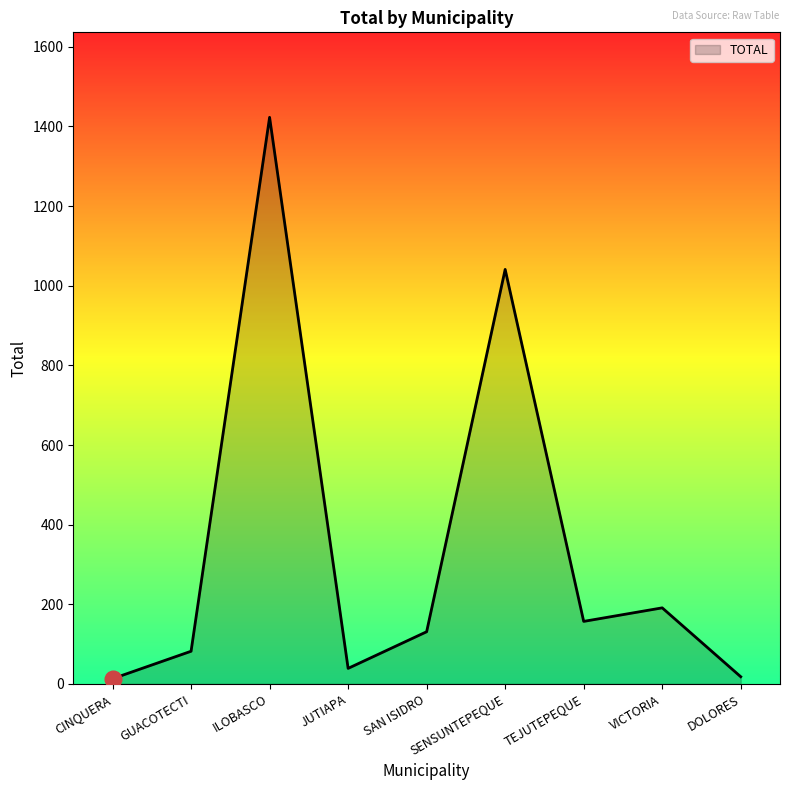

At which label is the value closest to 718?

SENSUNTEPEQUE